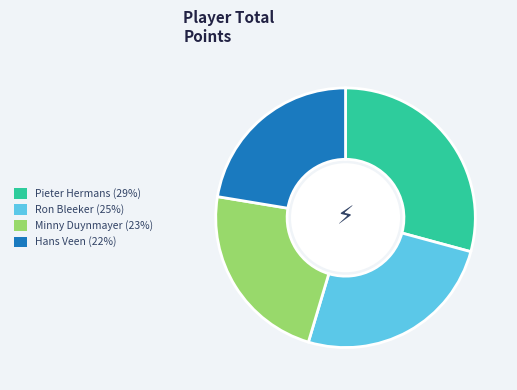

Approximately how many times larger is the value at Hans Veen compared to Ron Bleeker?

0.9